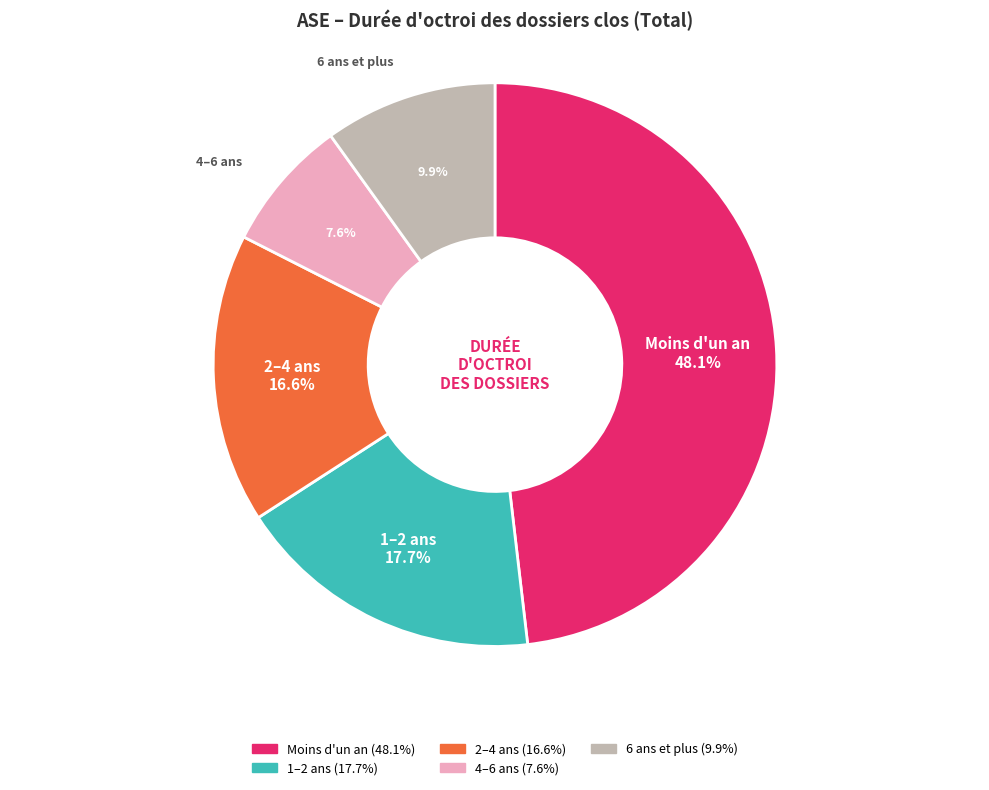

To the nearest percent, what is the average slice percentage?

20%